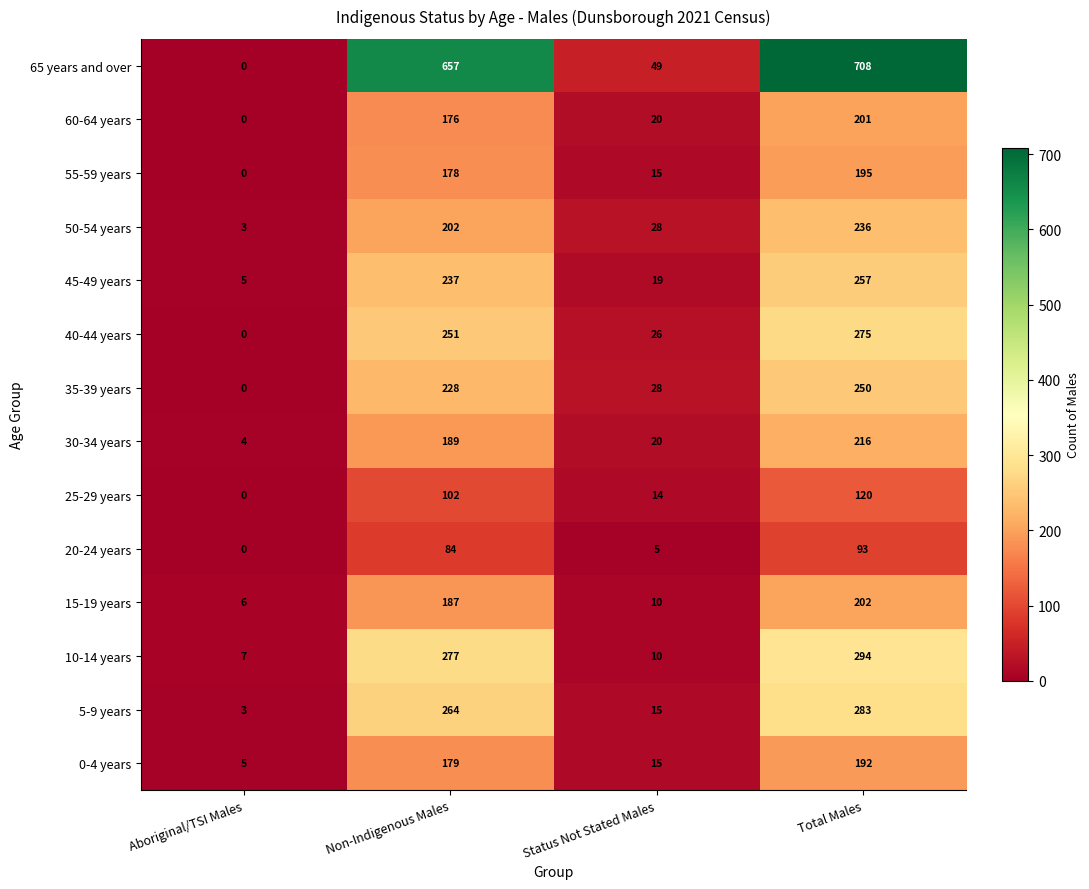

What is the difference between the 0-4 years values at Non-Indigenous Males and Status Not Stated Males?

164